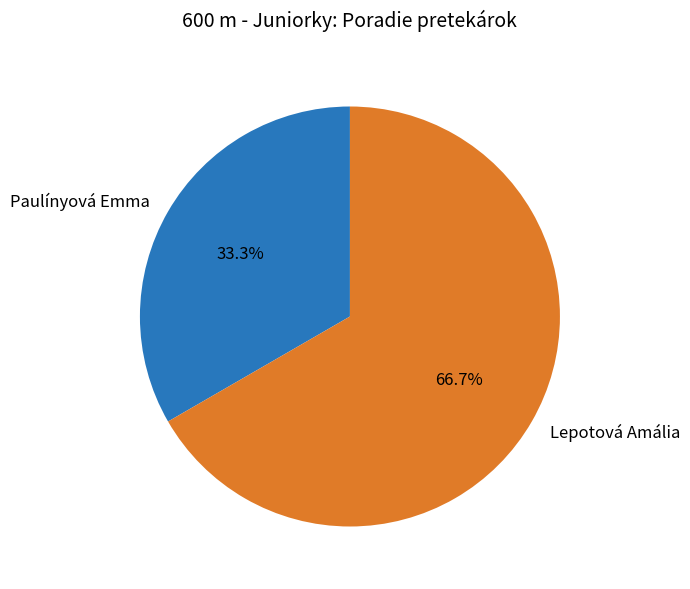

How many segments does this pie chart have?

2